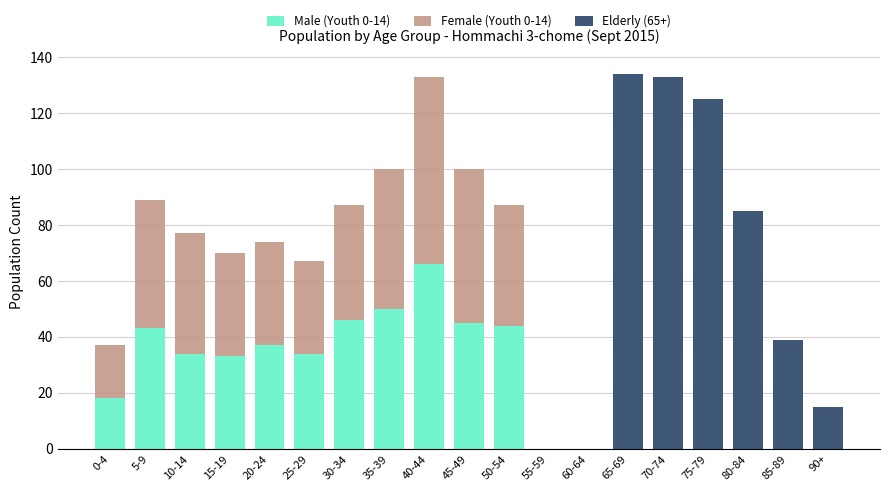

What is the total value across all series at 75-79?

125